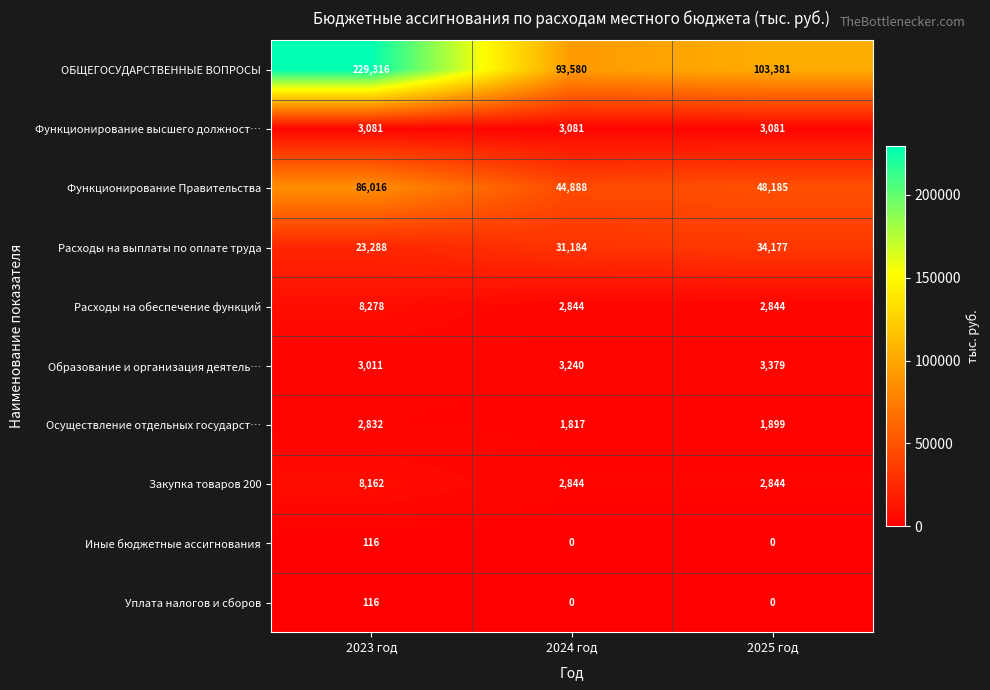

How many data points in Образование и организация деятель… are less than 3240?

1